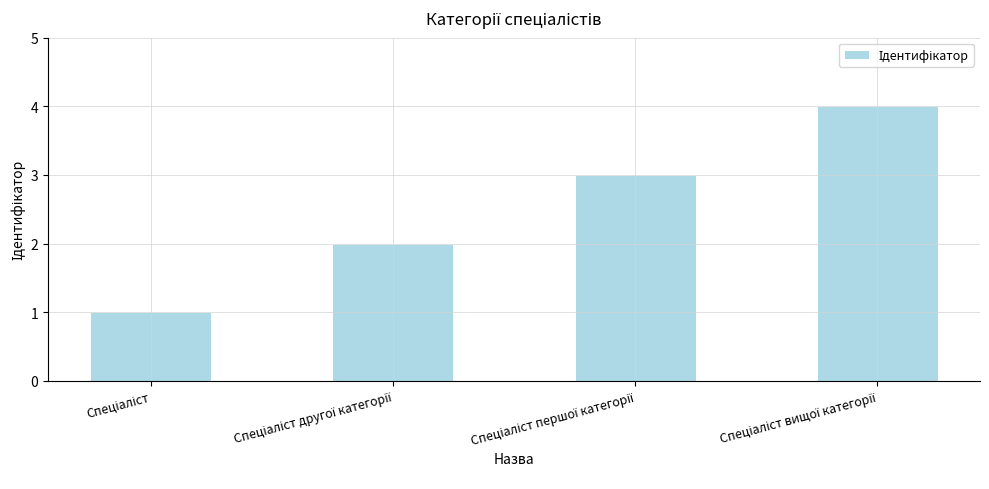

What is the greatest value displayed?

4